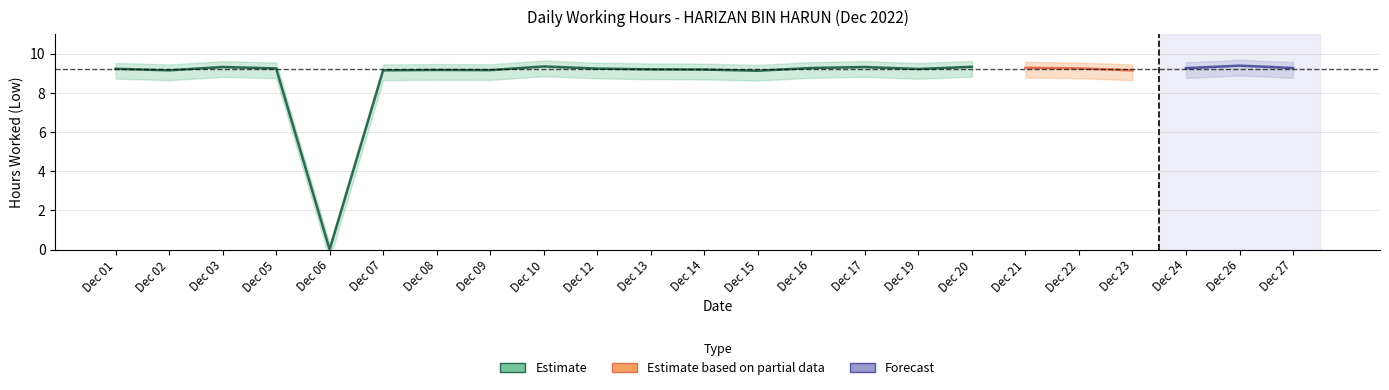

True or false: Low and Break_Total intersect in this chart.

False